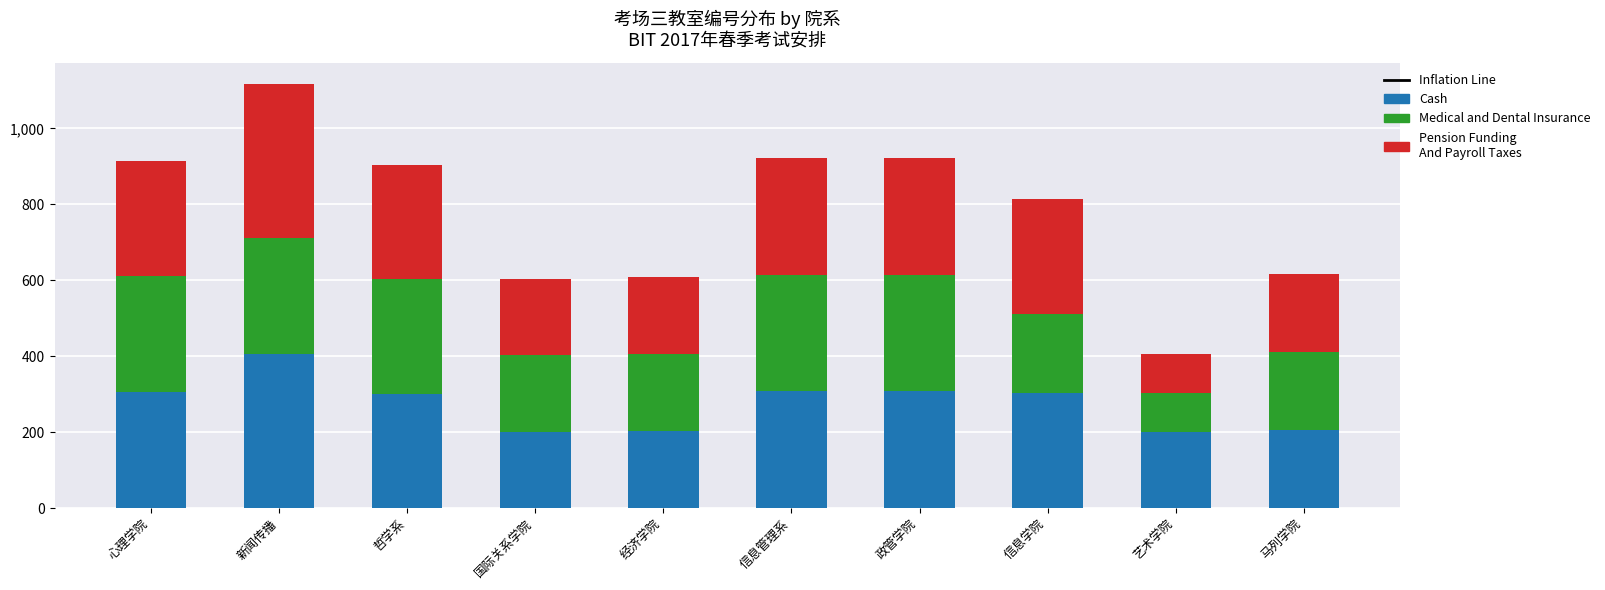

What is the total value across all series at 信息管理系?

921